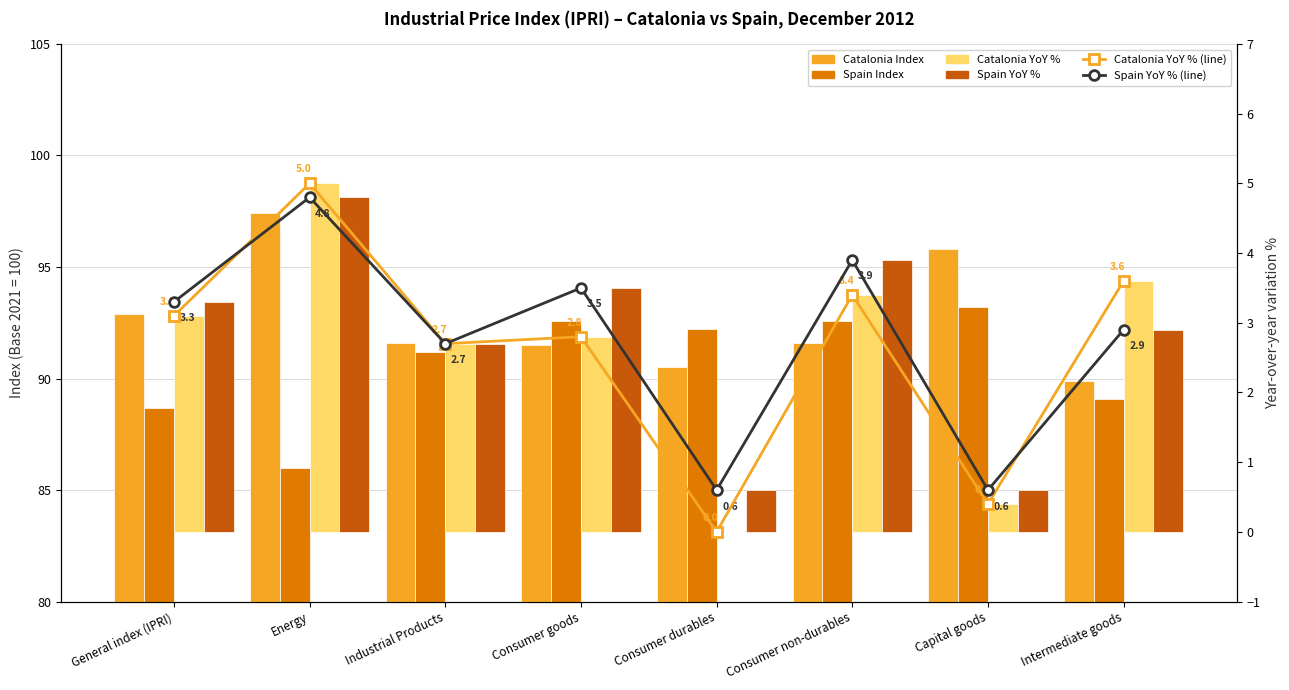

List the labels in order of Spain YoY % (line) value, smallest first.

Consumer durables, Capital goods, Industrial Products, Intermediate goods, General index (IPRI), Consumer goods, Consumer non-durables, Energy